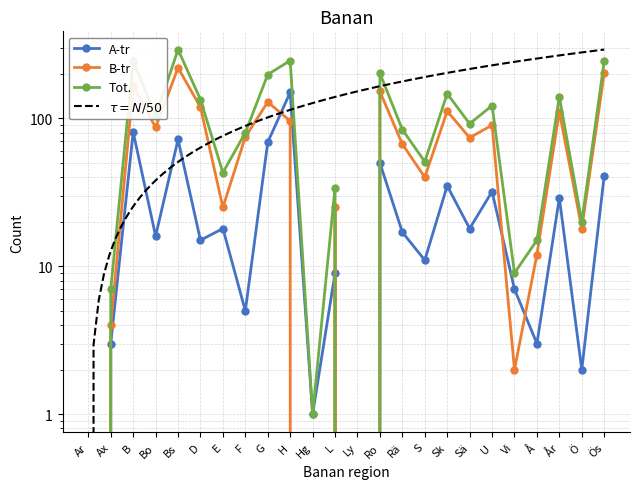

What is the label of the 22nd point from the right?

B